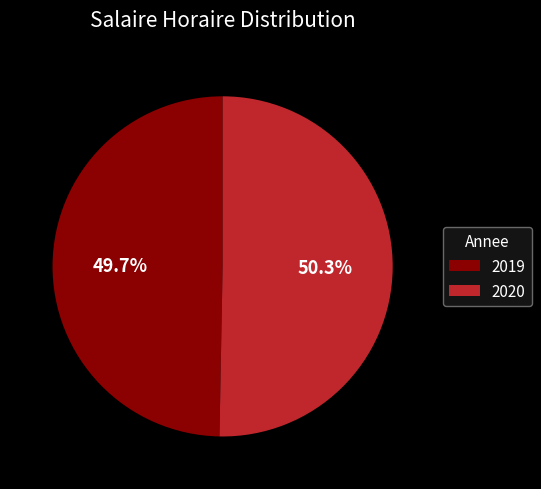

Does 2019 represent more than half of the total?

No